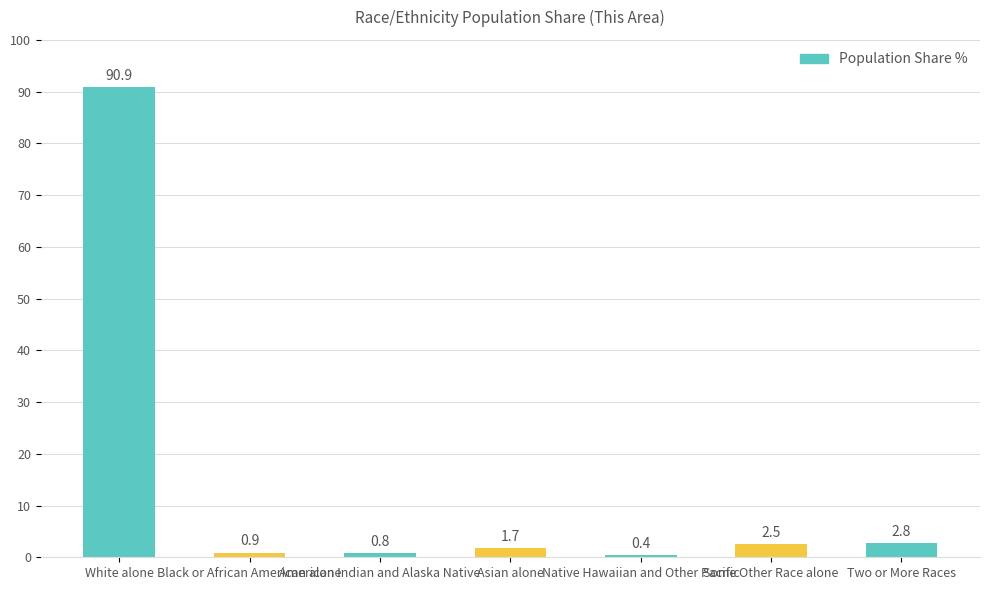

Reading left to right, extract all data points from this chart.

90.9	0.9	0.8	1.7	0.4	2.5	2.8